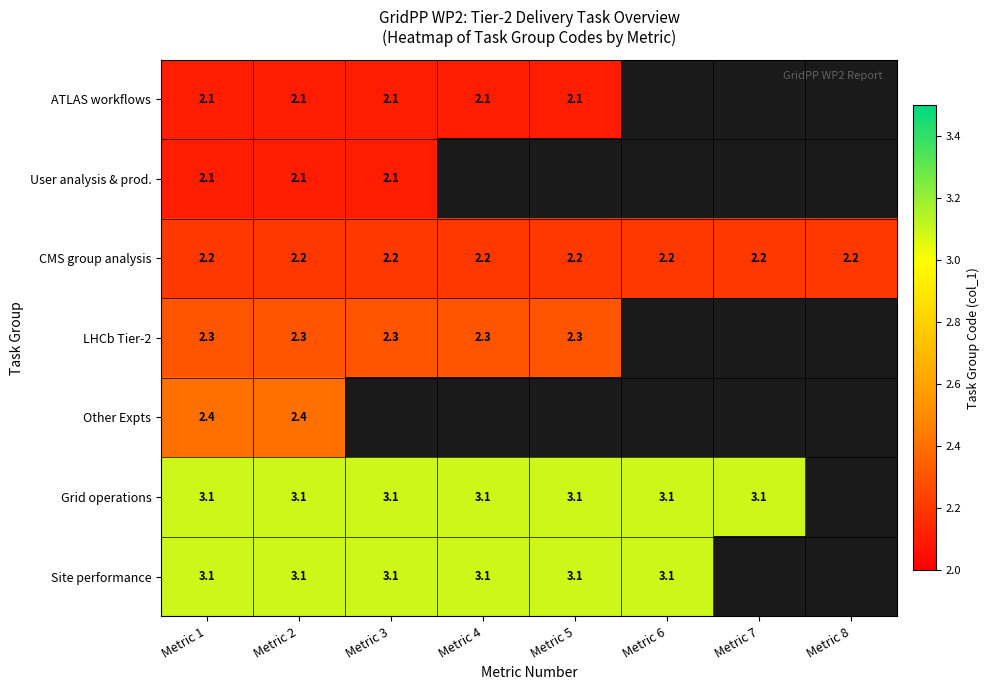

What is the difference between the highest and lowest values at Metric 2?

1.0